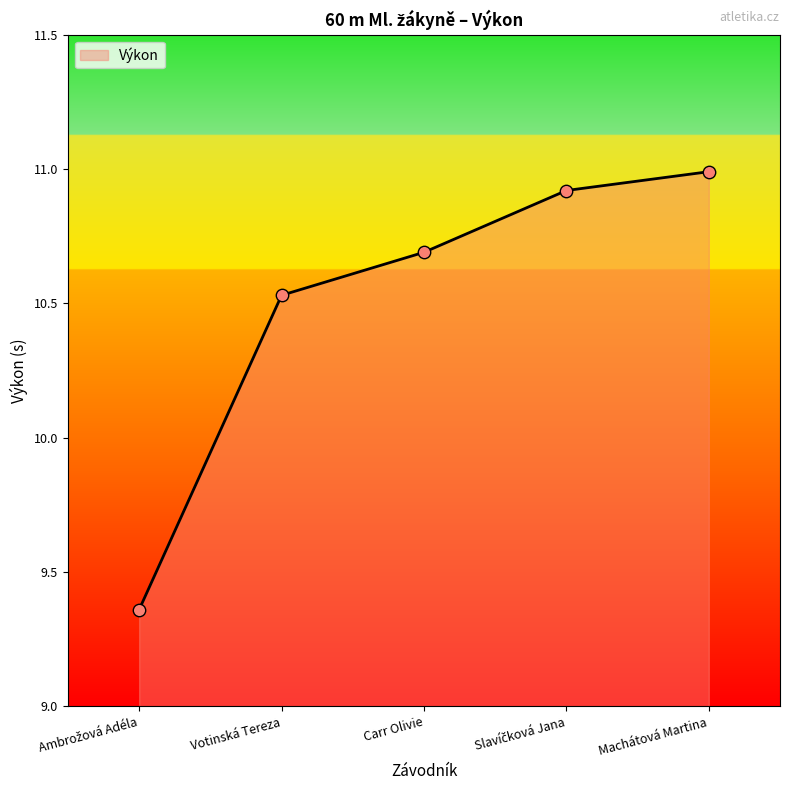

What is the change in value from Carr Olivie to Machátová Martina?

+0.3